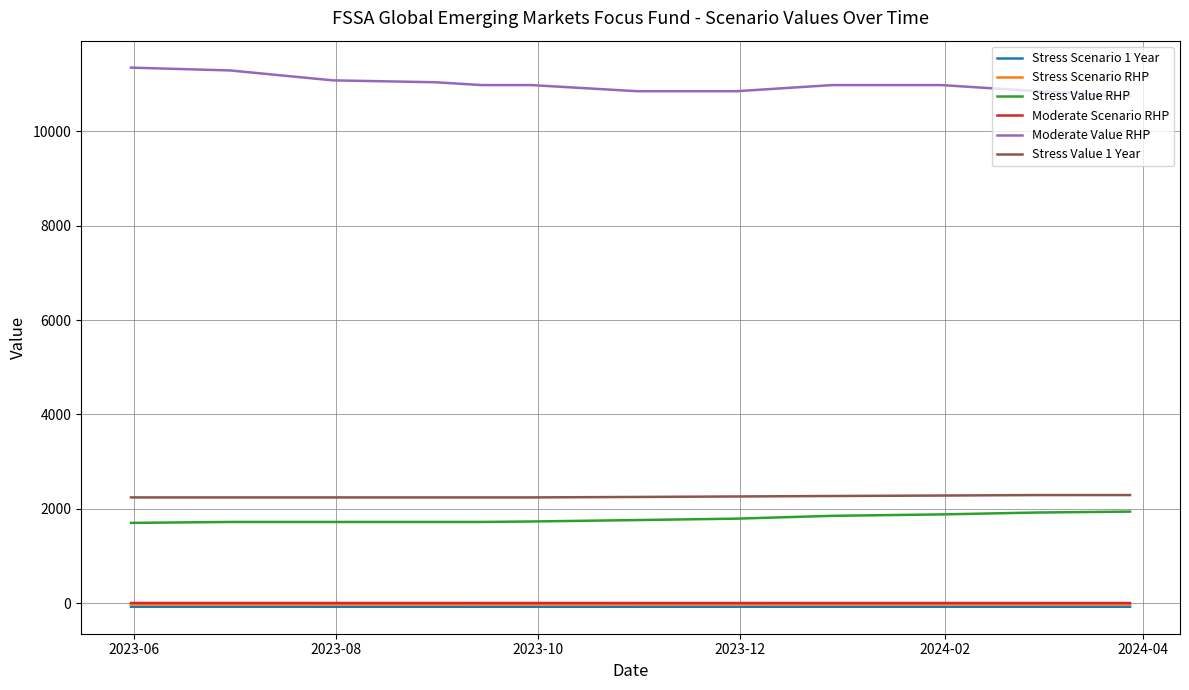

True or false: Stress Scenario 1 Year and Stress Value RHP cross at least once.

False